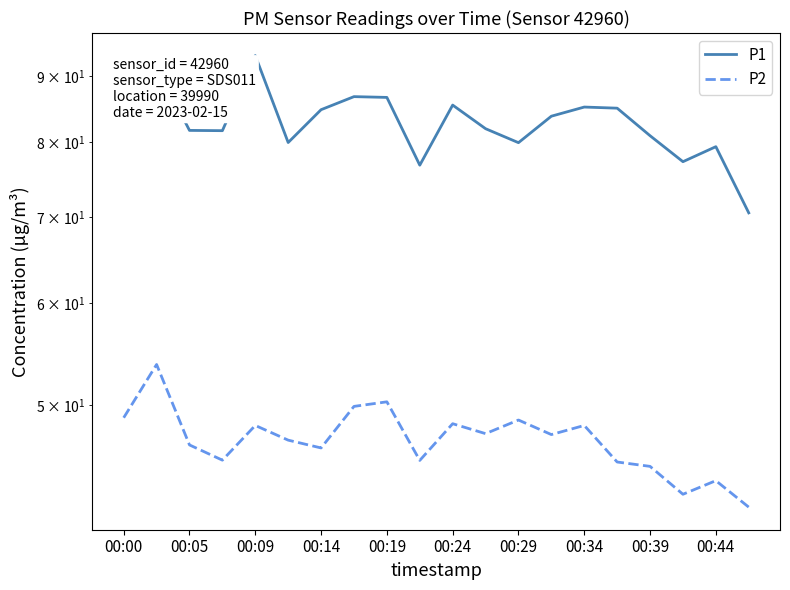

What is the difference between the second highest and second lowest values in the P1 series?

14.9